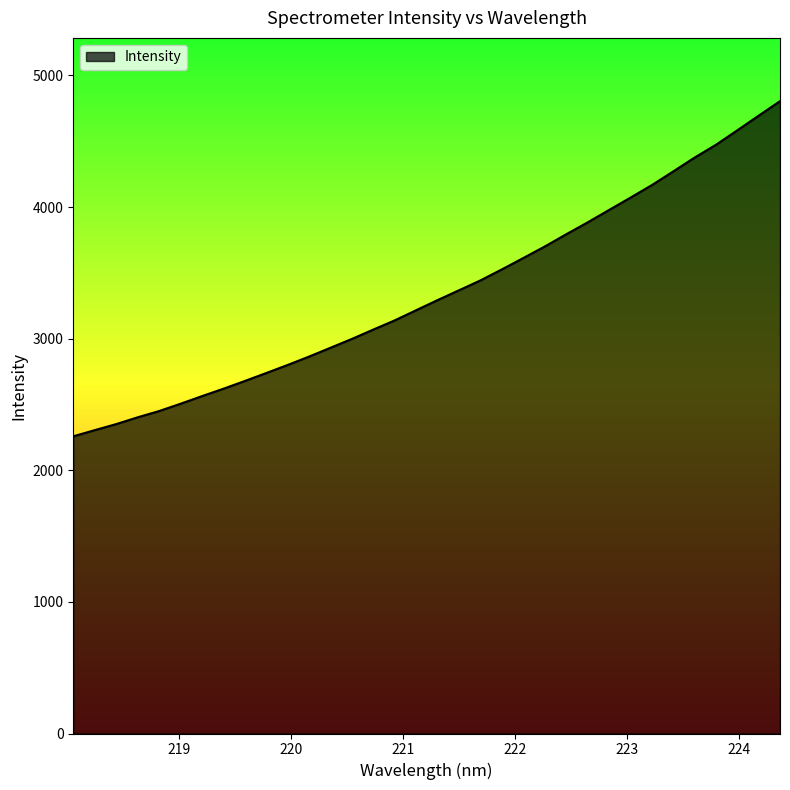

True or false: there are more than 0 points higher than both neighbors.

False